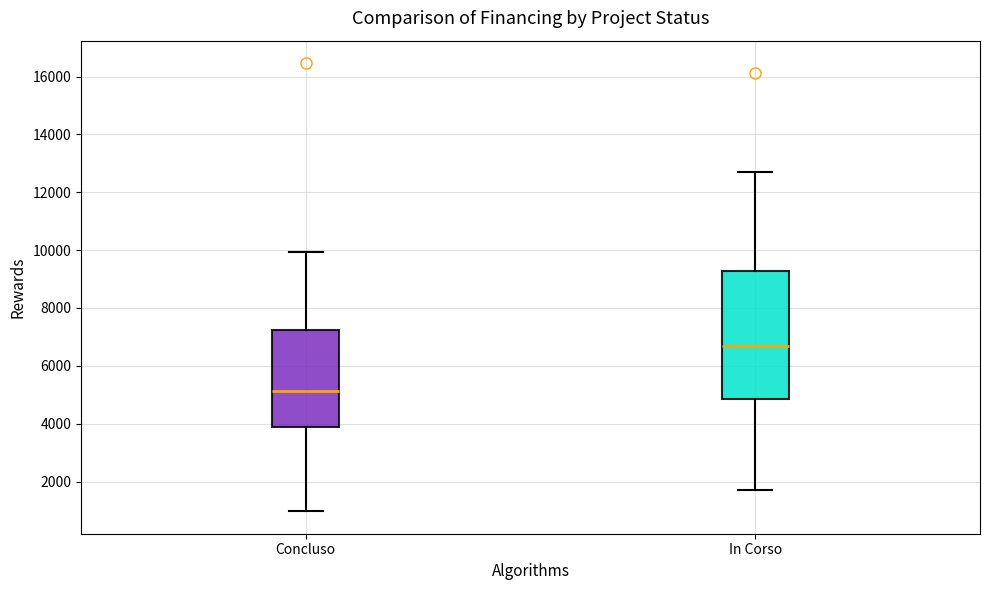

Which box has the highest median line?

In Corso